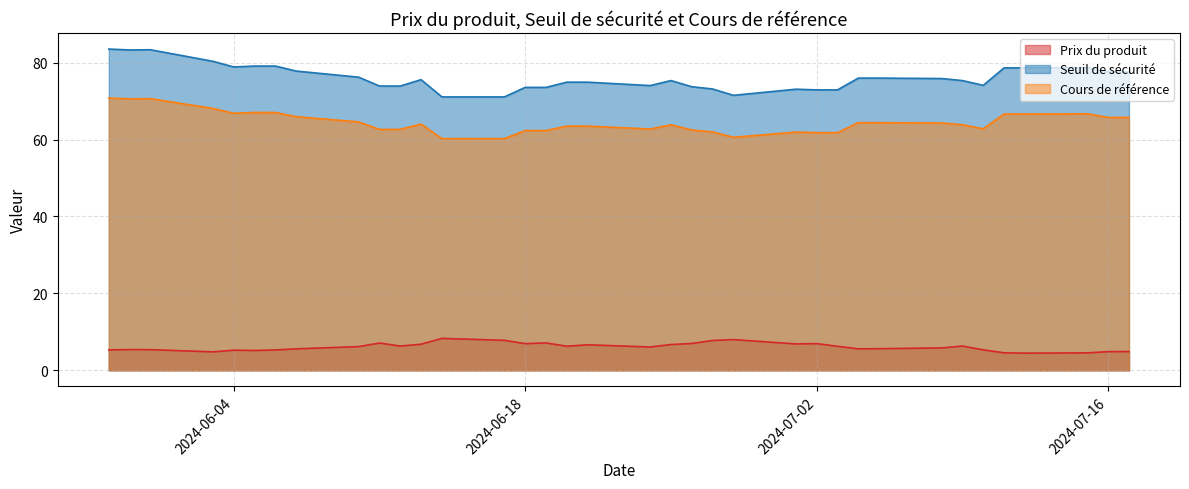

How many lines are shown in the chart?

3